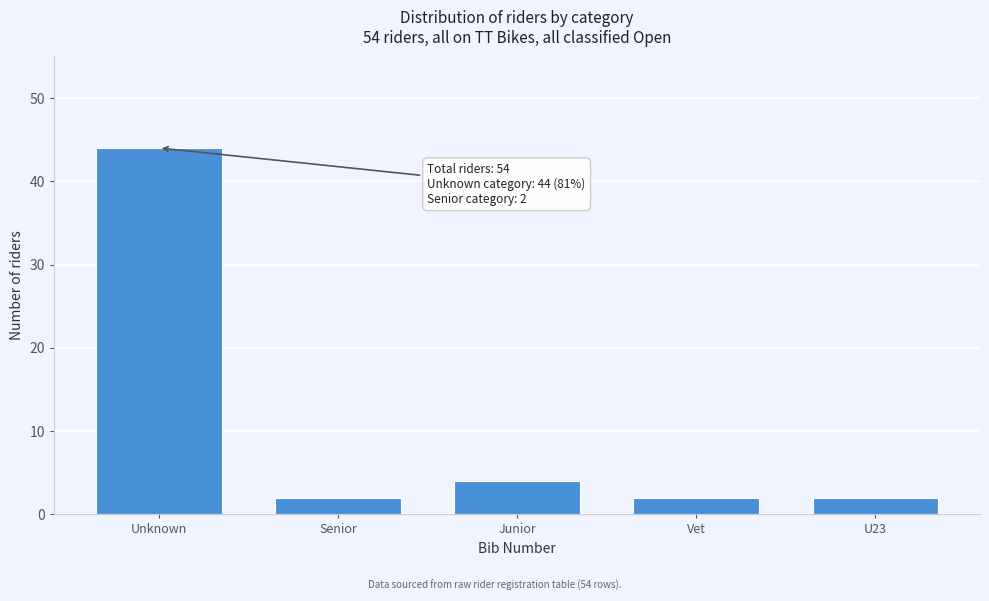

Reading left to right, extract all data points from this chart.

Unknown=44	Senior=2	Junior=4	Vet=2	U23=2